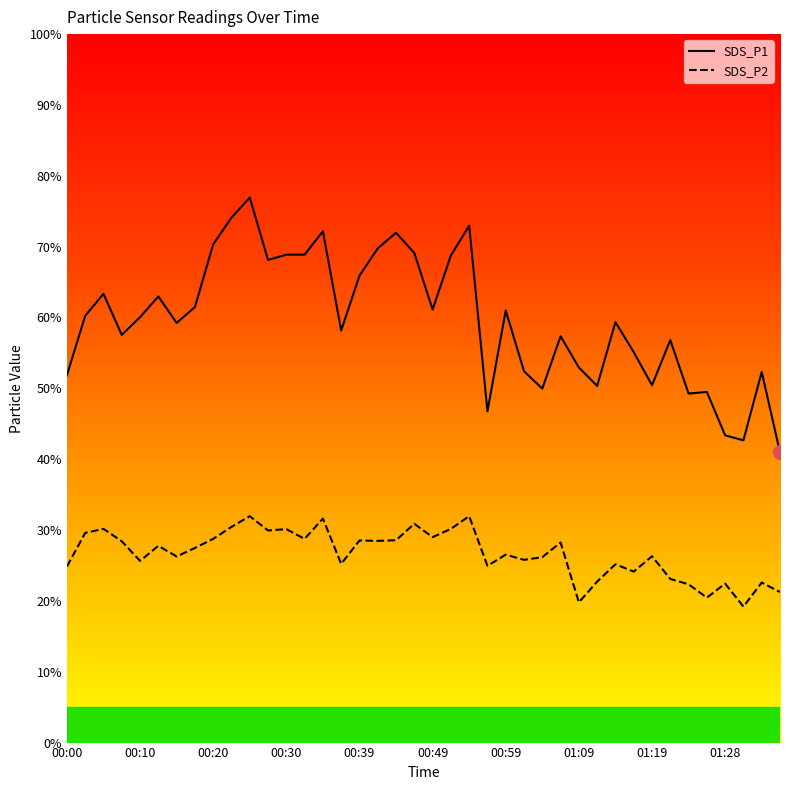

True or false: SDS_P2 has a value of 26.3 at 00:15.

True